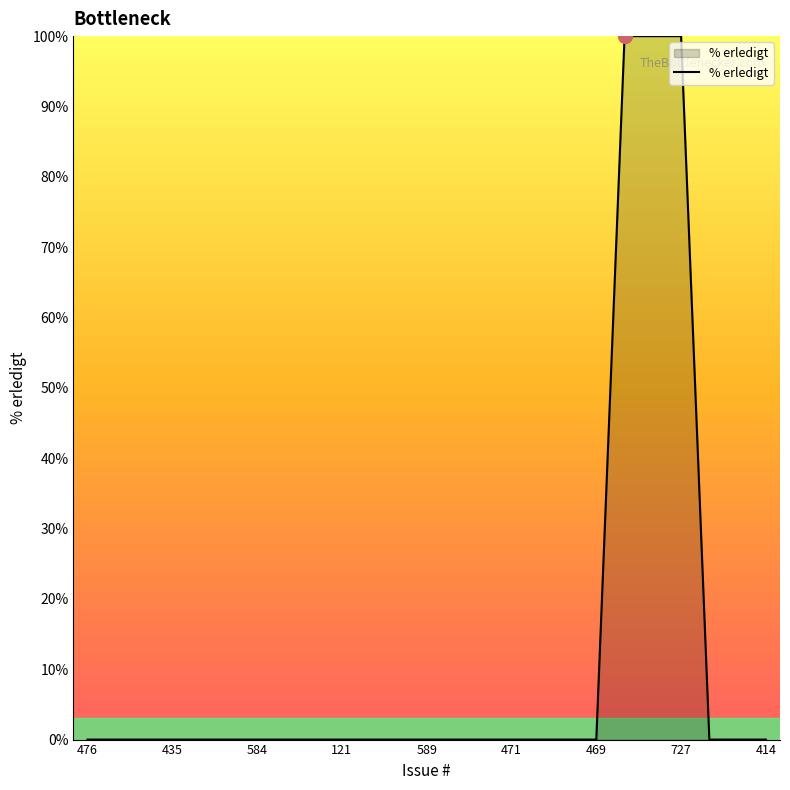

What is the maximum value shown in the chart?

100